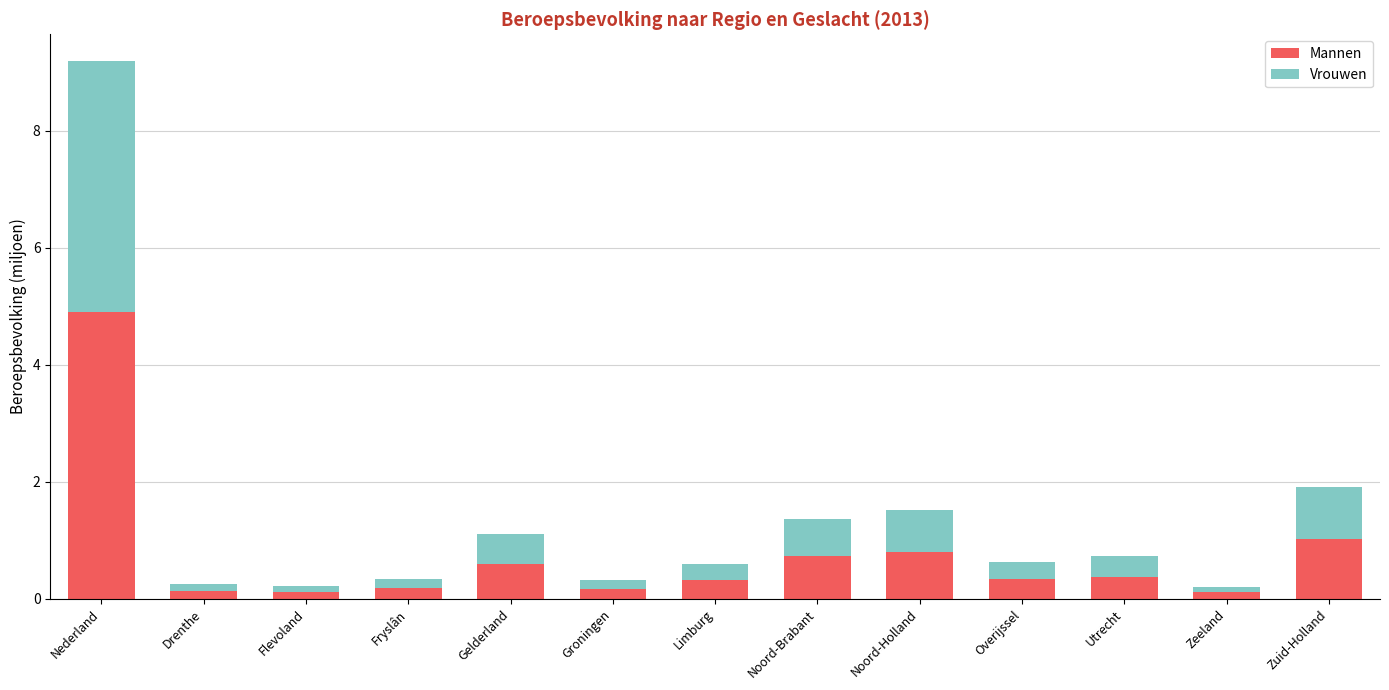

At which category is the sum across all series the highest?

Nederland